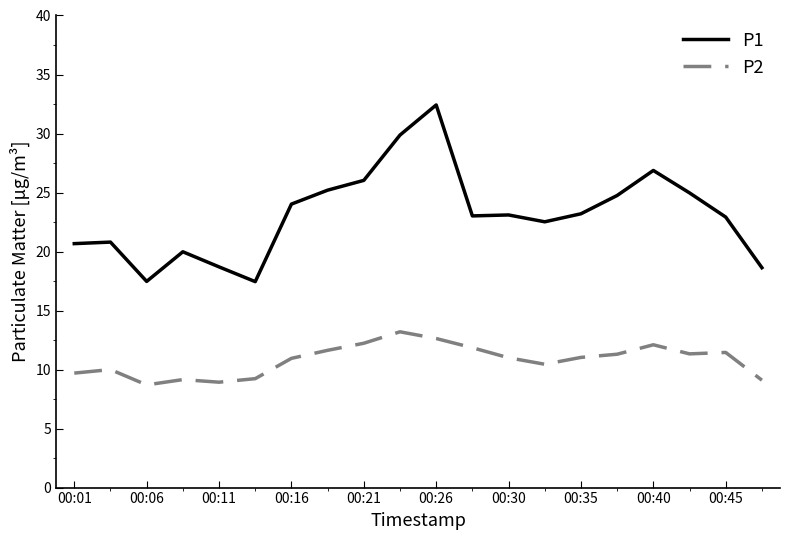

True or false: P2 and P1 intersect in this chart.

False